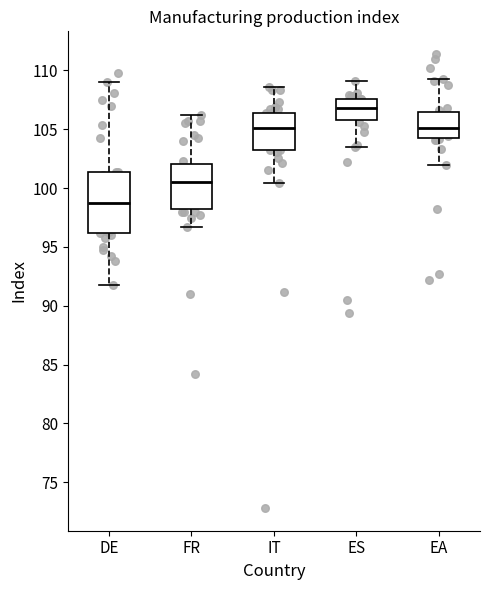

Which box has the lowest median line?

DE